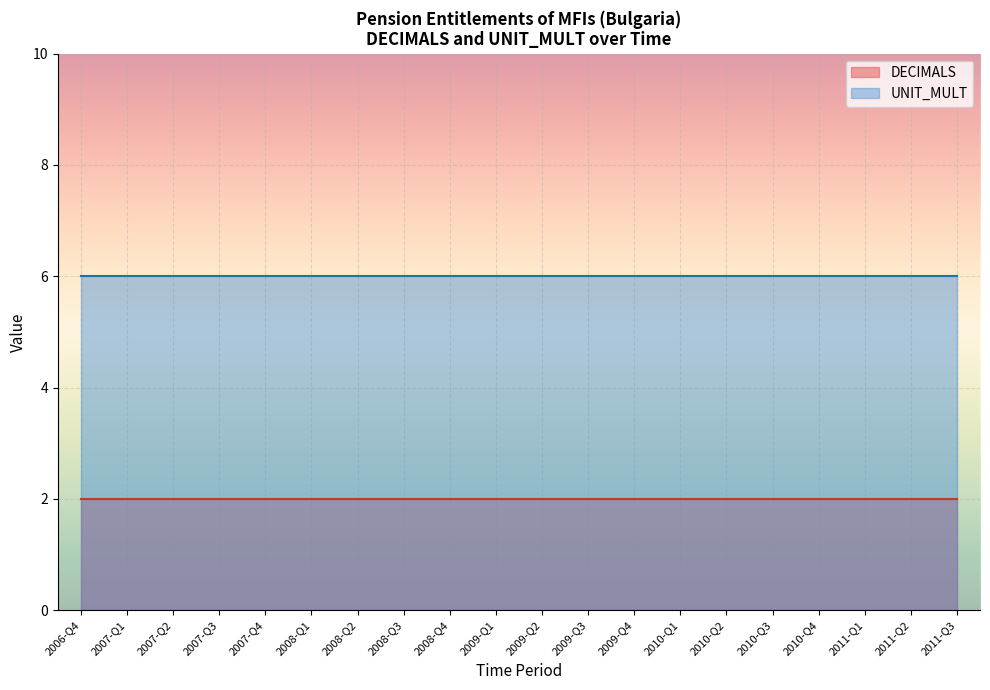

What is the total value across all series at 2007-Q1?

8